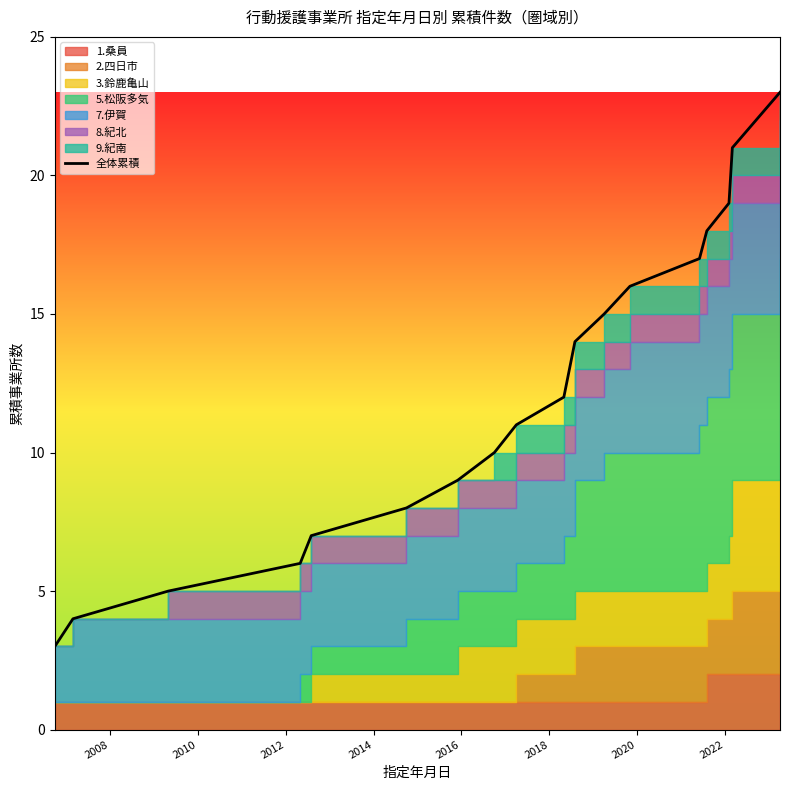

Reading left to right, what are all the values shown in this chart?

3	4	5	6	7	8	9	10	11	12	14	15	16	17	18	19	21	23